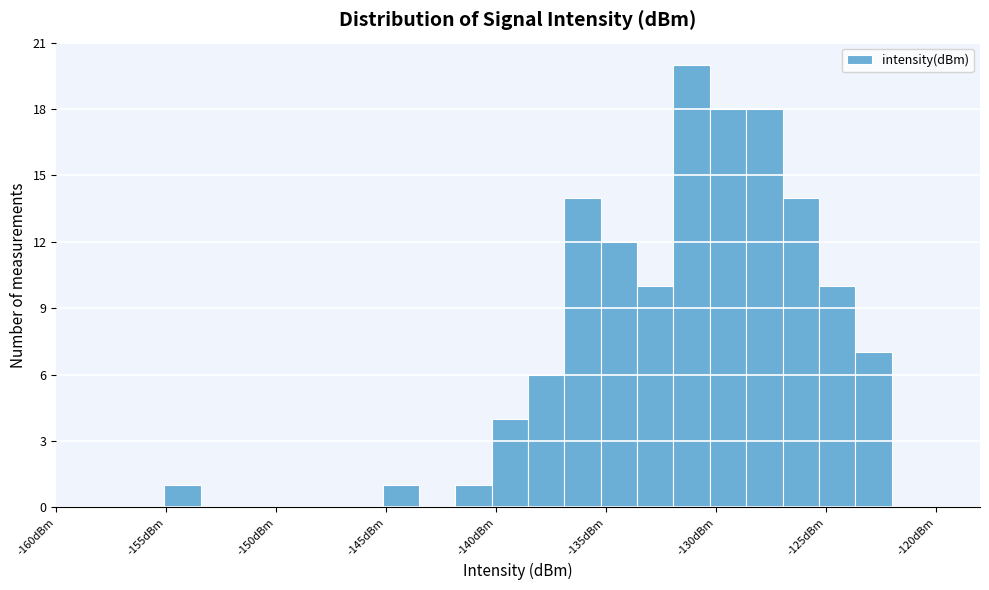

Read against the x-axis, roughly where is the centre of the tallest bar?

-131.0